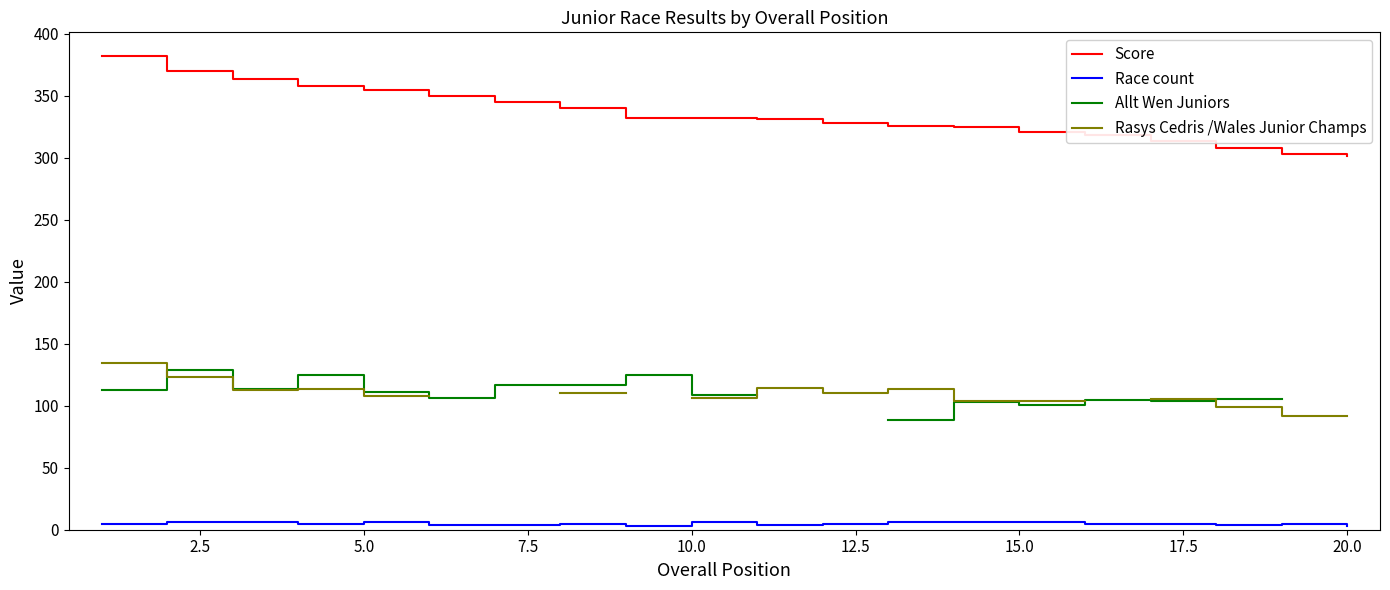

True or false: Score and Race count cross at least once.

False